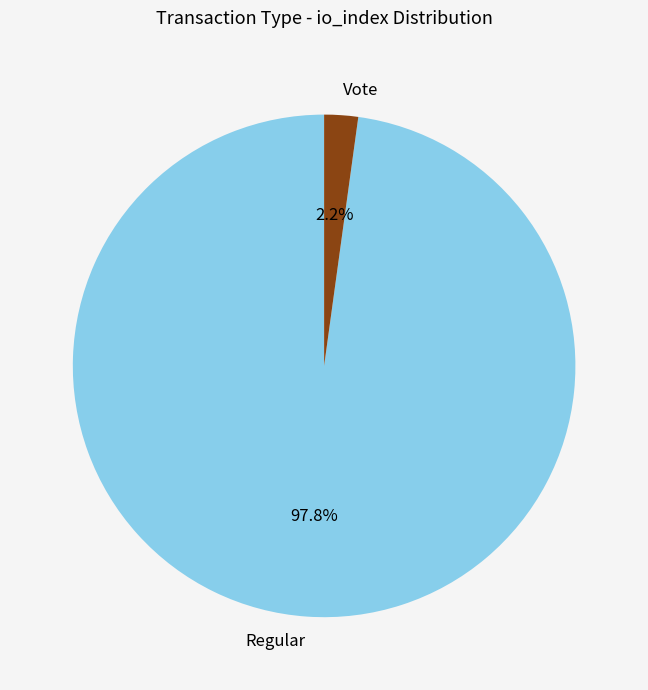

Between Regular and Vote, which is larger?

Regular